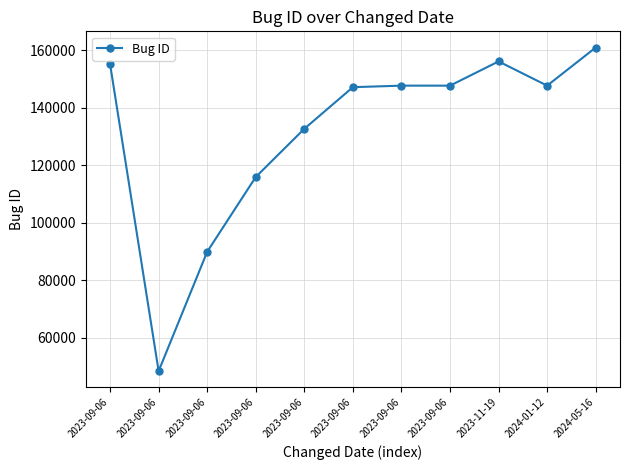

What is the sum of all values?

1448814